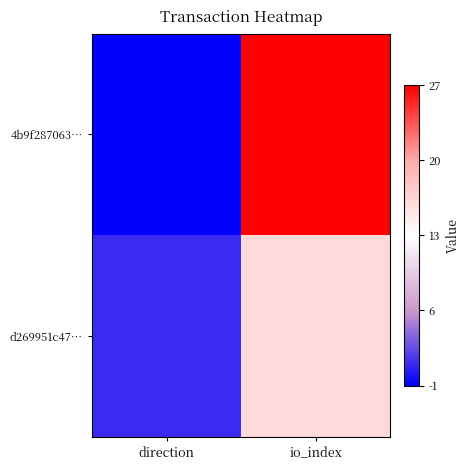

Reading right to left, transcribe all the data shown in this chart.

4b9f287063…: io_index=27	direction=-1
d269951c47…: io_index=16	direction=1